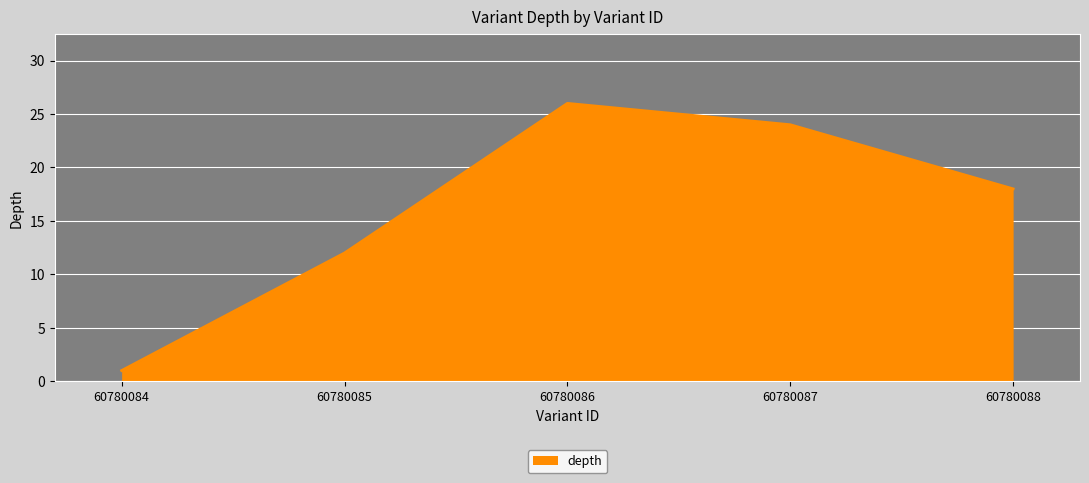

What is the ratio of the value at 60780086 to the value at 60780087?

1.1